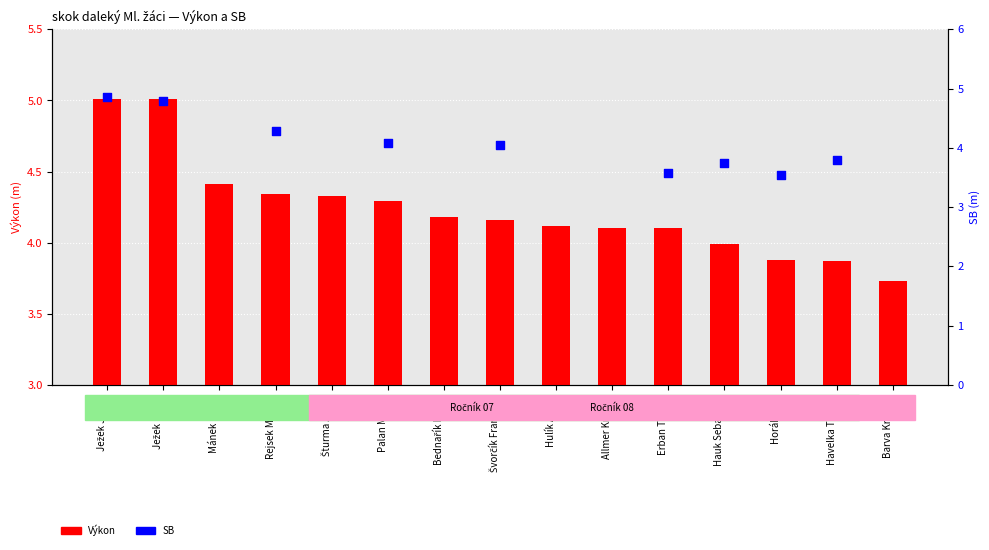

Which series has the largest total across all categories?

Výkon